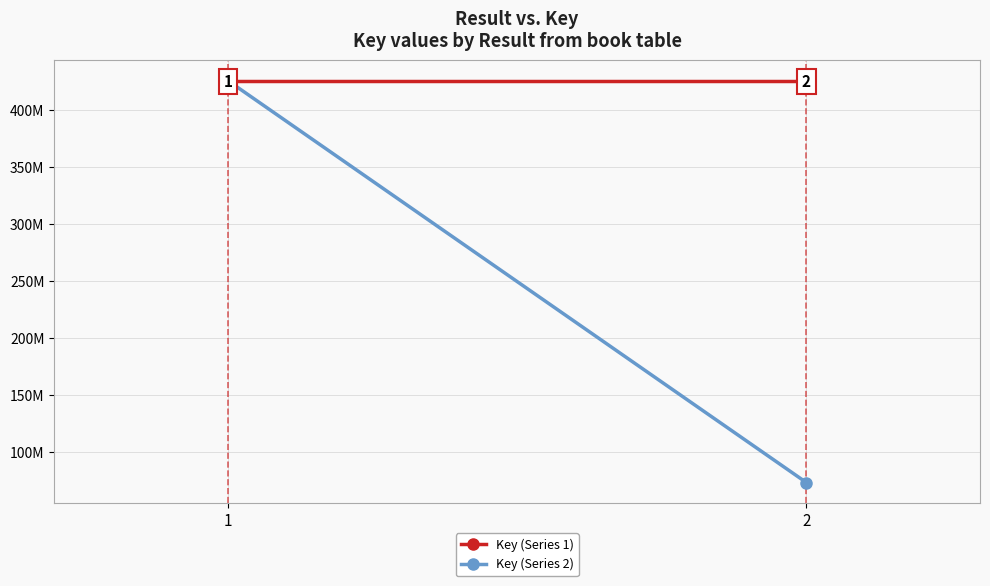

What is the highest value of the Key (Series 2) series?

425503716